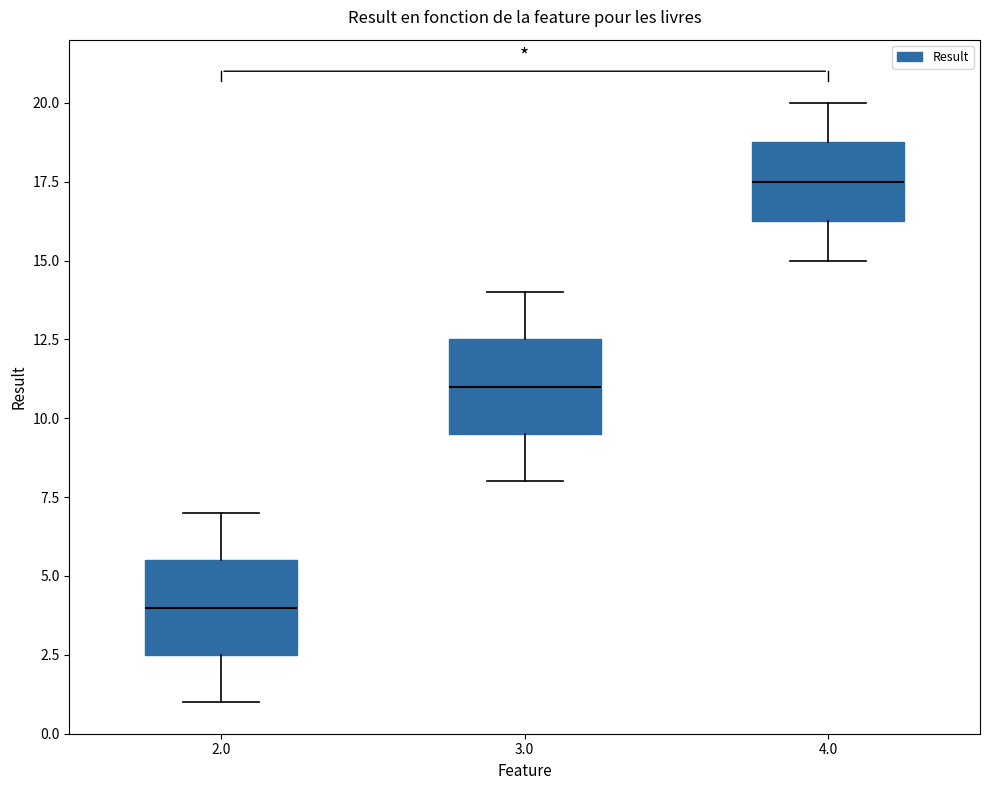

Where is the lower edge of the box at x = 3.0 on the y-axis? The values are not printed on the chart, so give them approximately, as read against the axis.

9.5